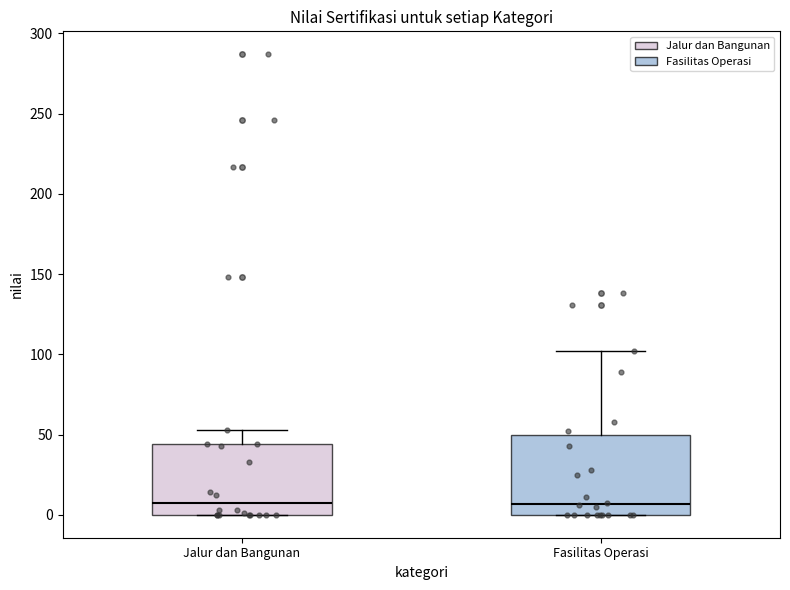

Where is the upper edge of the box for Fasilitas Operasi on the y-axis? The values are not printed on the chart, so give them approximately, as read against the axis.

50